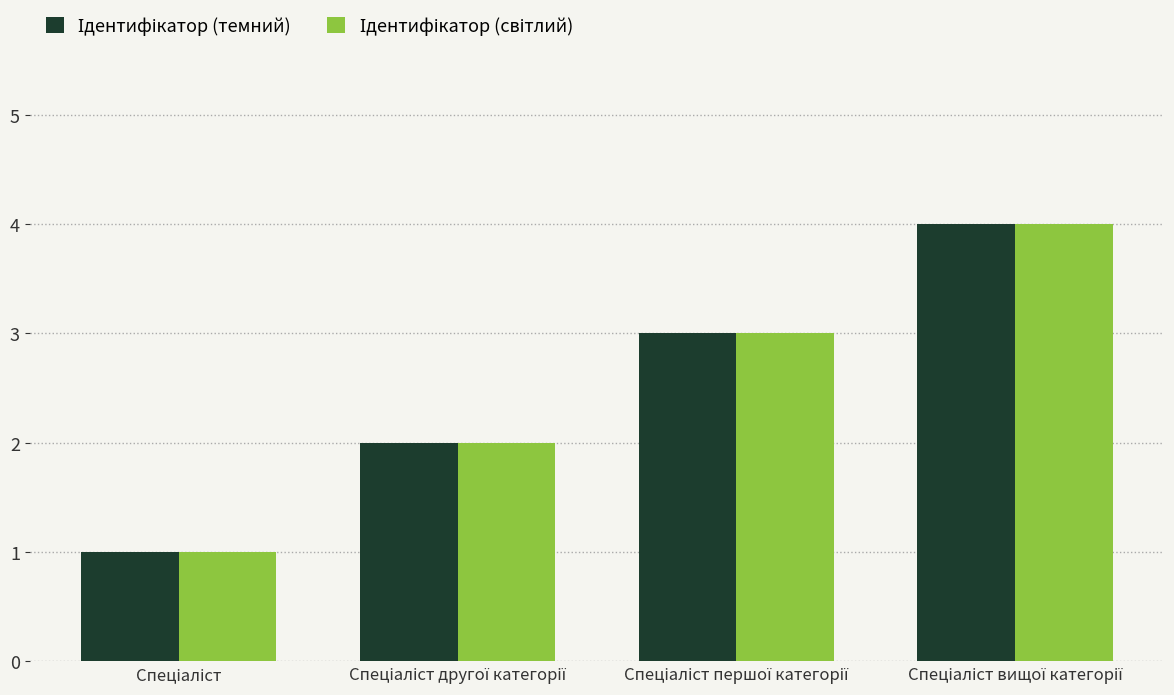

How many bars are there in each group?

2